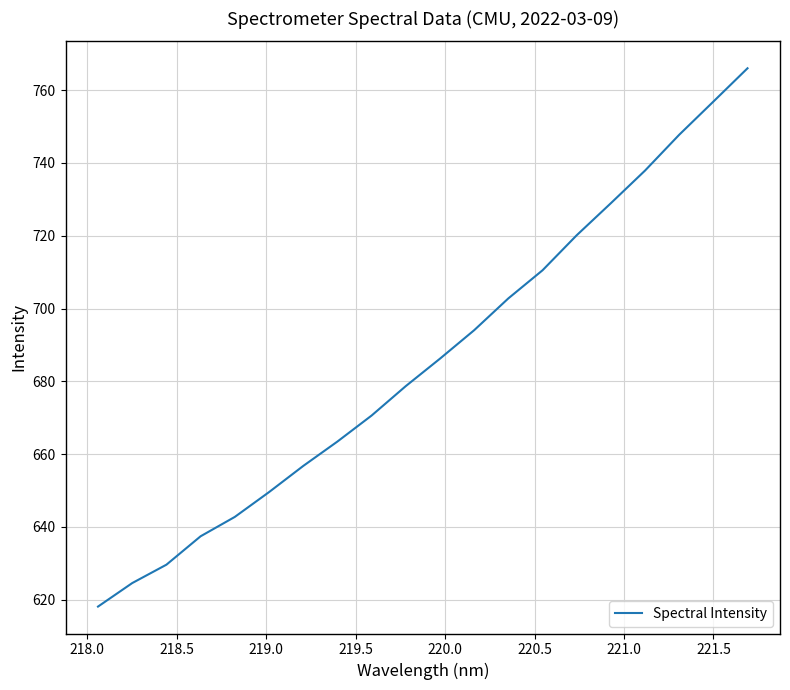

What is the maximum value shown in the chart?

766.0